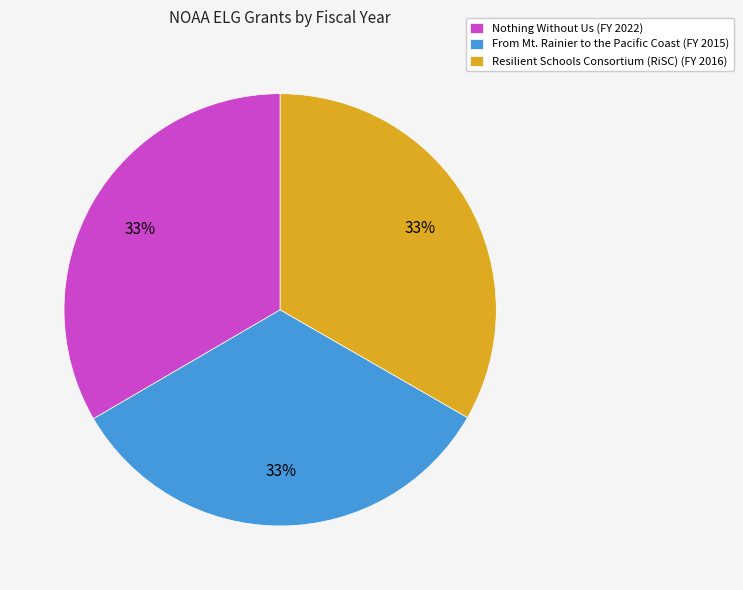

To the nearest percent, what is the combined percentage of Resilient Schools Consortium (RiSC) (FY 2016) and From Mt. Rainier to the Pacific Coast (FY 2015)?

67%